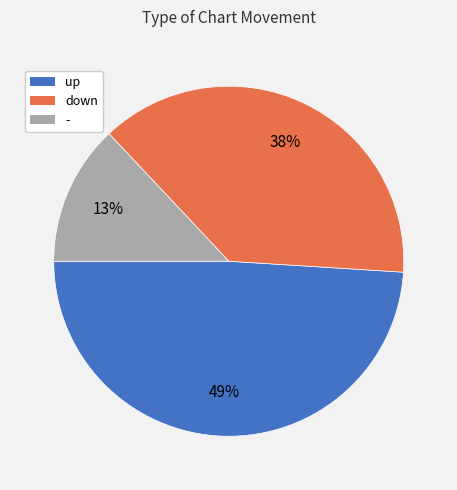

Is up the majority of the pie?

No